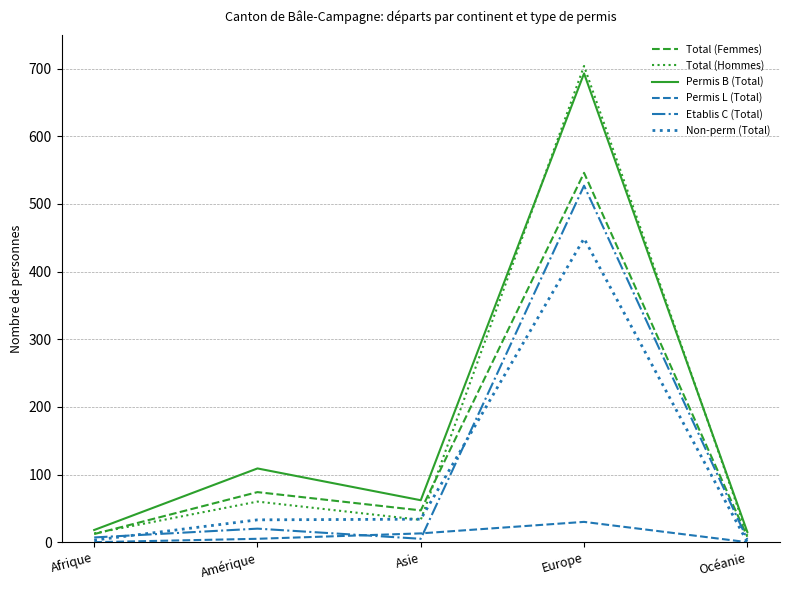

At how many categories does at least one series exceed 442?

1